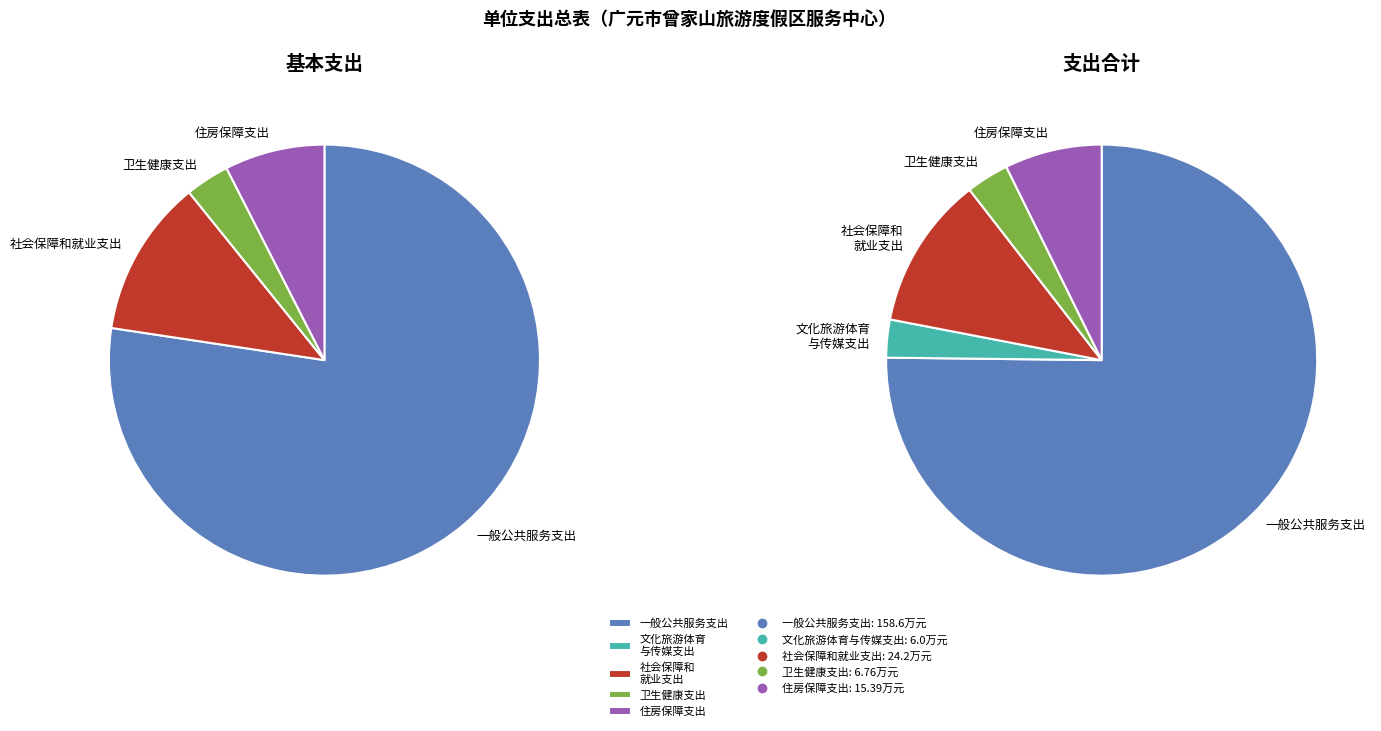

Between 文化旅游体育与传媒支出 and 住房保障支出, which is larger?

住房保障支出